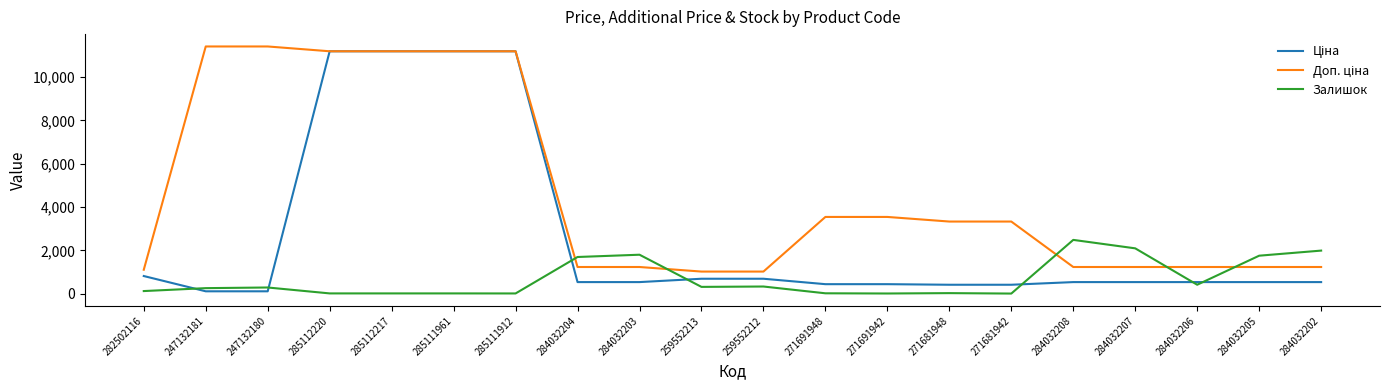

What is the difference between the highest and lowest values at 284032202?

1453.0